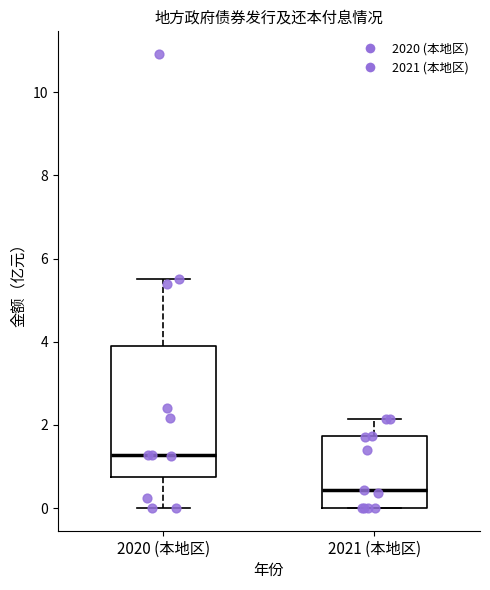

Comparing the boxes themselves (not the whiskers), which one is the tallest?

2020 (本地区)